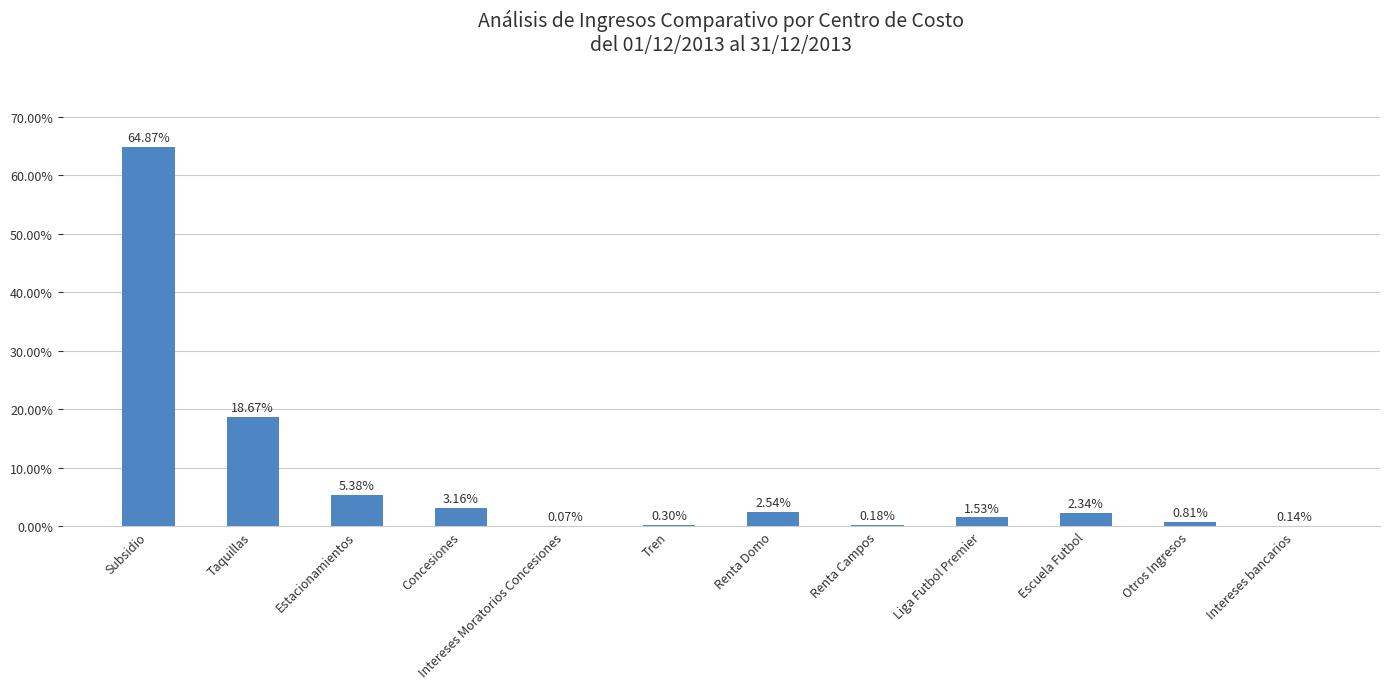

How many data points does each series have?

12